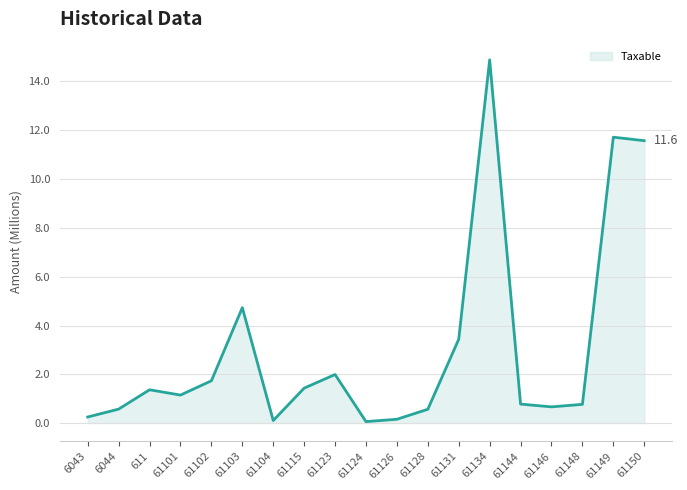

What position from the left is 61149?

18